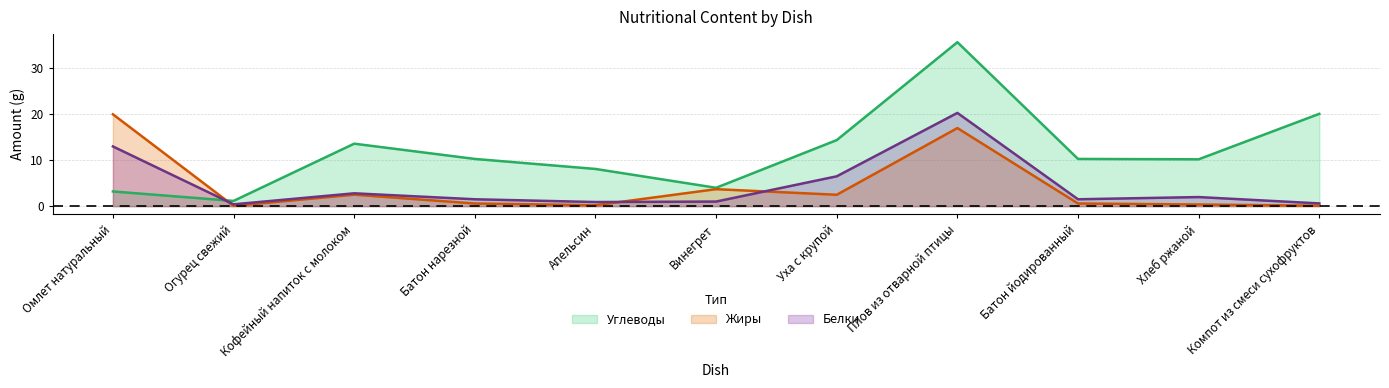

The value of Белки at Апельсин is 1.5. True or false?

False